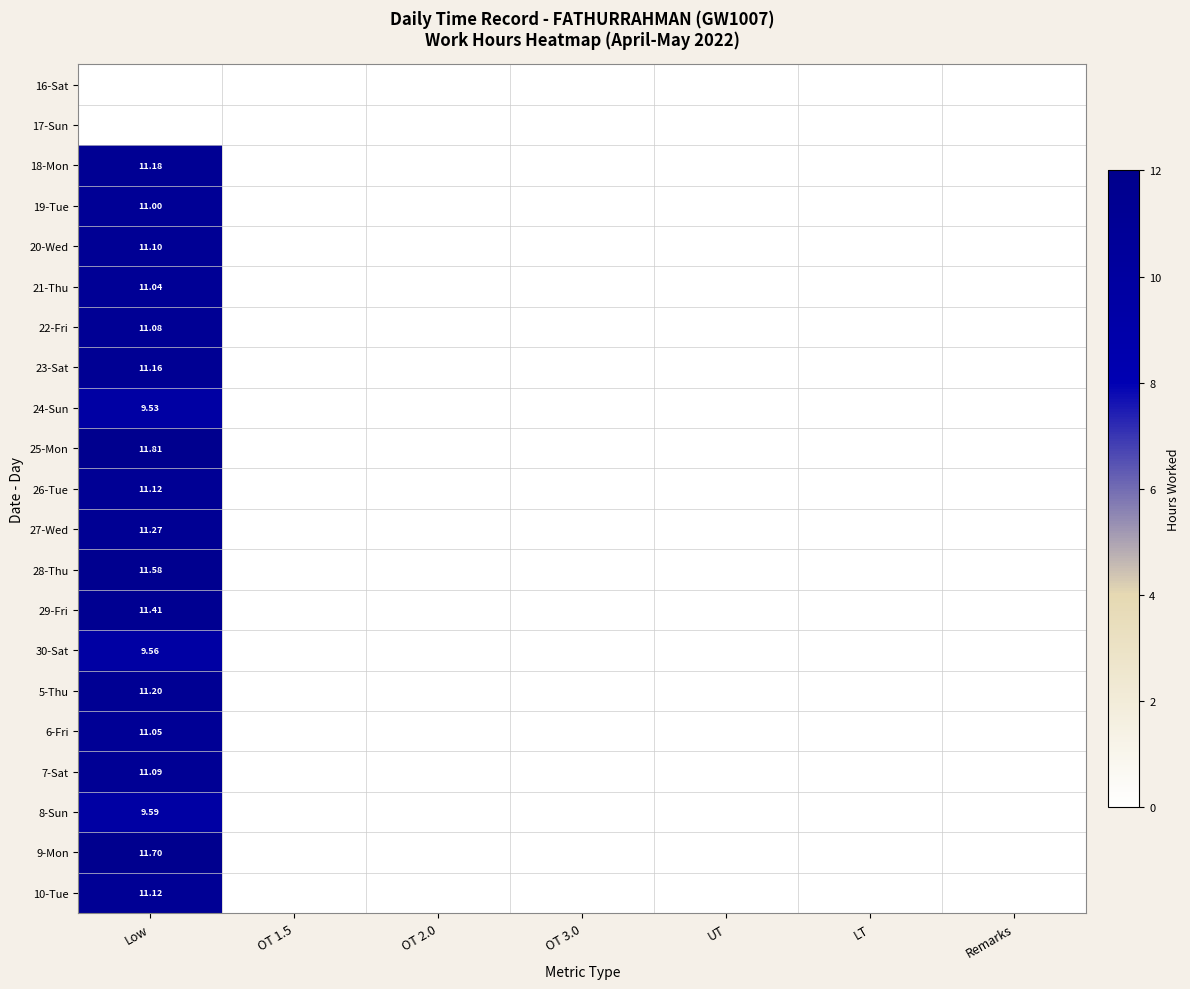

List the labels in order of 28-Thu value, smallest first.

OT 1.5, OT 2.0, OT 3.0, UT, LT, Remarks, Low